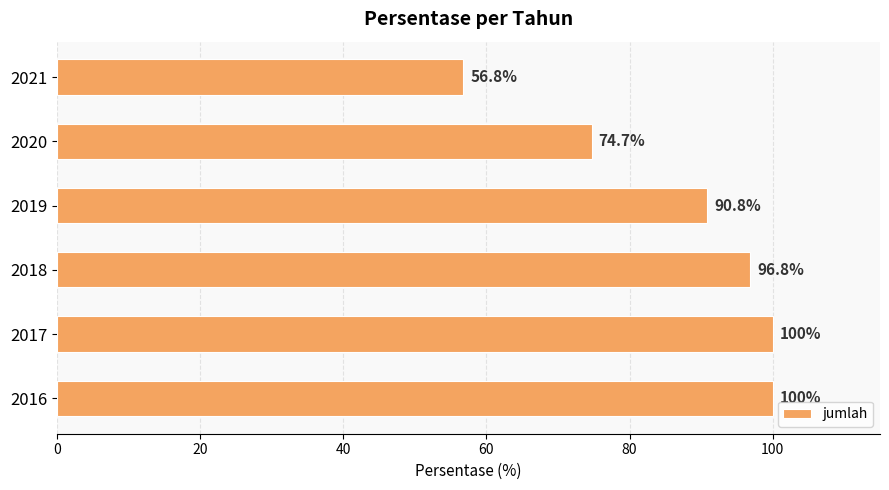

Reading top to bottom, transcribe all the data shown in this chart.

56.8	74.7	90.8	96.8	100.0	100.0